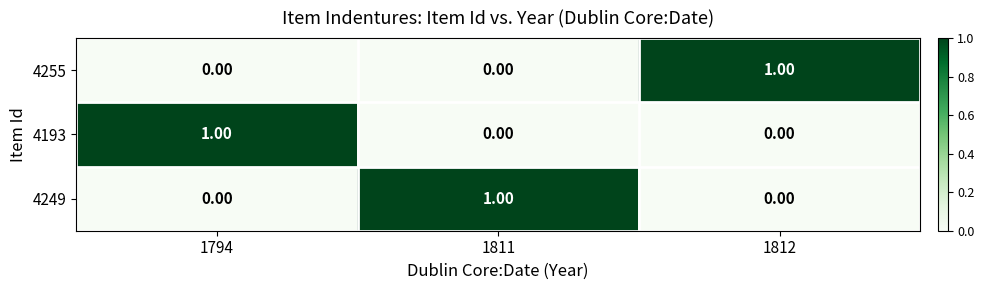

At how many categories does at least one series exceed 0?

3